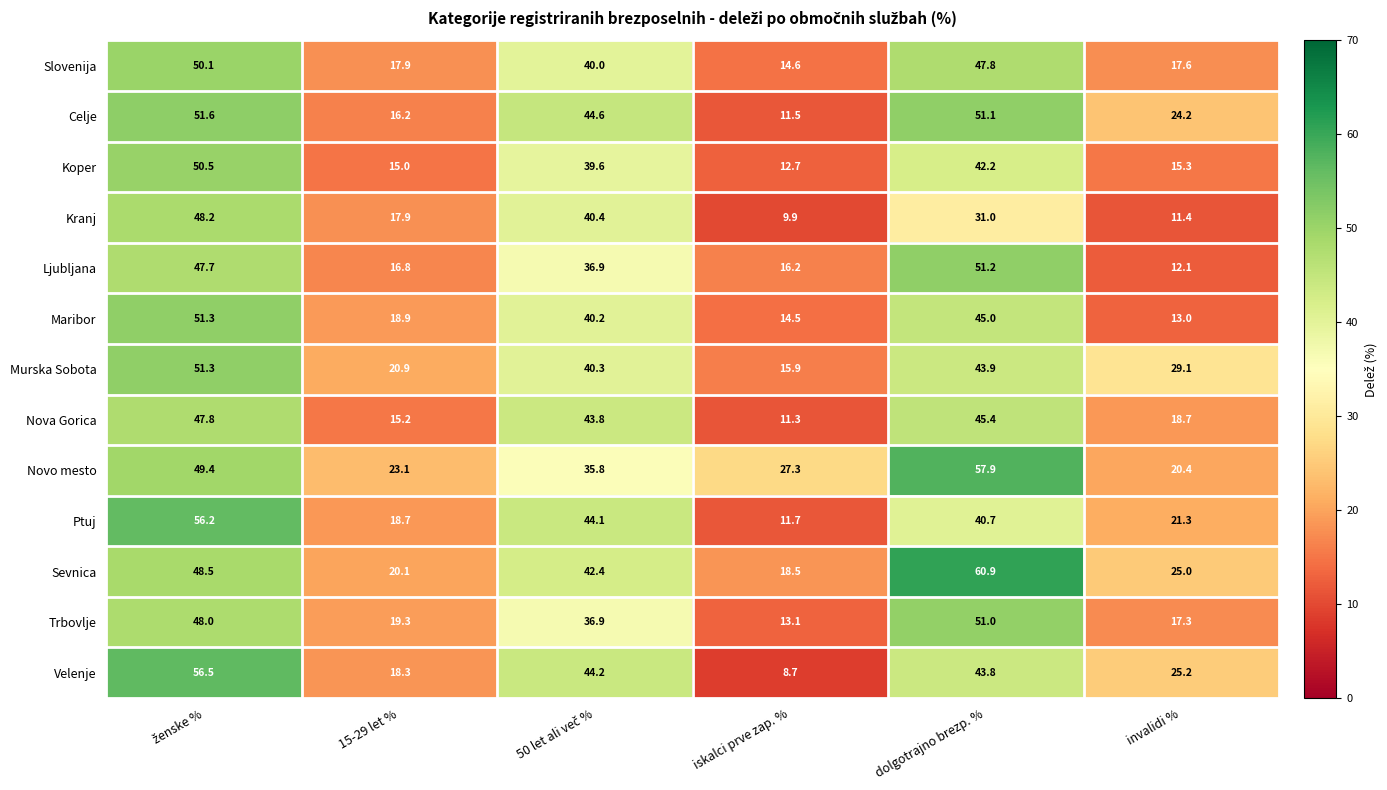

The Velenje series shows 8.7 at iskalci prve zap. %. True or false?

True